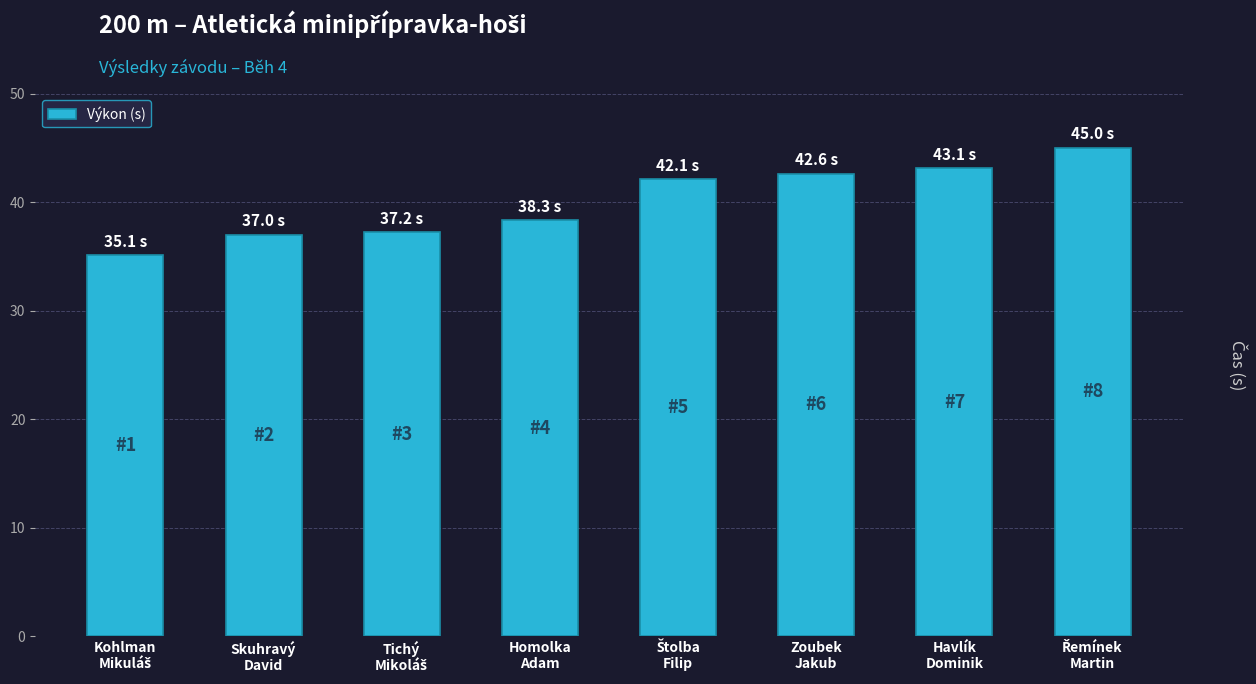

Reading left to right, extract all data points from this chart.

35.1	37.0	37.2	38.3	42.1	42.6	43.1	45.0